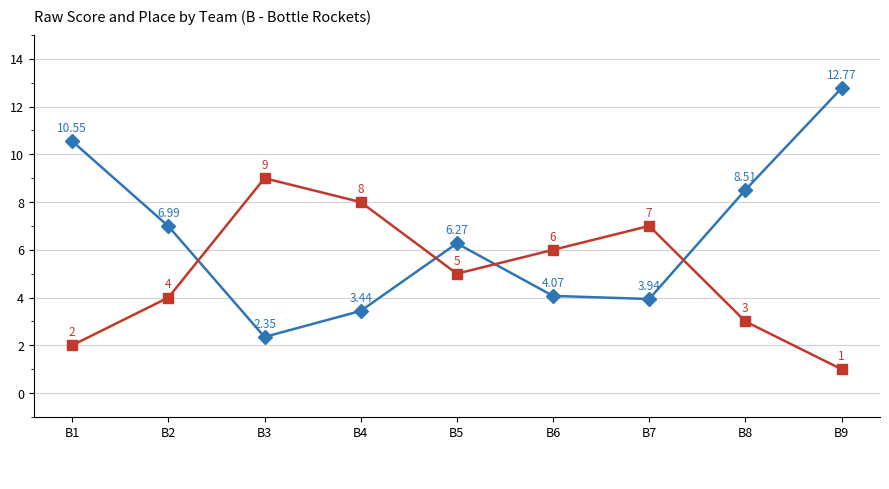

At which category is the sum across all series the highest?

B9